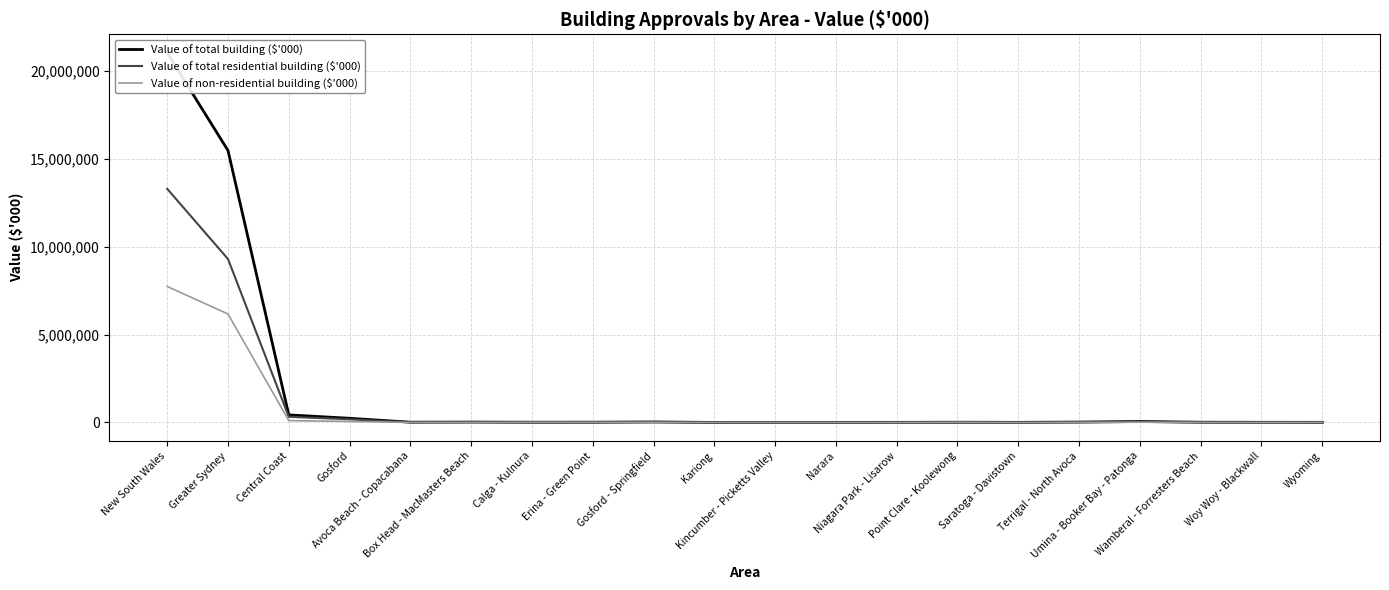

Reading right to left, transcribe all the data shown in this chart.

Value of total building ($'000): Wyoming=7983.2	Woy Woy - Blackwall=8946.9	Wamberal - Forresters Beach=13505.5	Umina - Booker Bay - Patonga=54368.0	Terrigal - North Avoca=21366.6	Saratoga - Davistown=7089.1	Point Clare - Koolewong=12511.3	Niagara Park - Lisarow=6824.5	Narara=4777.0	Kincumber - Picketts Valley=3761.2	Kariong=2330.5	Gosford - Springfield=28516.4	Erina - Green Point=14978.4	Calga - Kulnura=13986.7	Box Head - MacMasters Beach=21066.0	Avoca Beach - Copacabana=15256.0	Gosford=237267.3	Central Coast=430873.8	Greater Sydney=15475024.1	New South Wales=21035235.4
Value of total residential building ($'000): Wyoming=2986.1	Woy Woy - Blackwall=8481.1	Wamberal - Forresters Beach=11393.3	Umina - Booker Bay - Patonga=40121.2	Terrigal - North Avoca=20324.5	Saratoga - Davistown=7089.1	Point Clare - Koolewong=2511.3	Niagara Park - Lisarow=6510.7	Narara=4777.0	Kincumber - Picketts Valley=3761.2	Kariong=2330.5	Gosford - Springfield=23852.3	Erina - Green Point=5570.5	Calga - Kulnura=3891.0	Box Head - MacMasters Beach=21066.0	Avoca Beach - Copacabana=15171.0	Gosford=179836.9	Central Coast=323322.5	Greater Sydney=9302464.3	New South Wales=13294958.8
Value of non-residential building ($'000): Wyoming=4997.1	Woy Woy - Blackwall=465.7	Wamberal - Forresters Beach=2112.2	Umina - Booker Bay - Patonga=14246.8	Terrigal - North Avoca=1042.1	Saratoga - Davistown=0.0	Point Clare - Koolewong=10000.0	Niagara Park - Lisarow=313.8	Narara=0.0	Kincumber - Picketts Valley=0.0	Kariong=0.0	Gosford - Springfield=4664.1	Erina - Green Point=9407.9	Calga - Kulnura=10095.7	Box Head - MacMasters Beach=0.0	Avoca Beach - Copacabana=85.0	Gosford=57430.4	Central Coast=107551.3	Greater Sydney=6172559.8	New South Wales=7740276.6